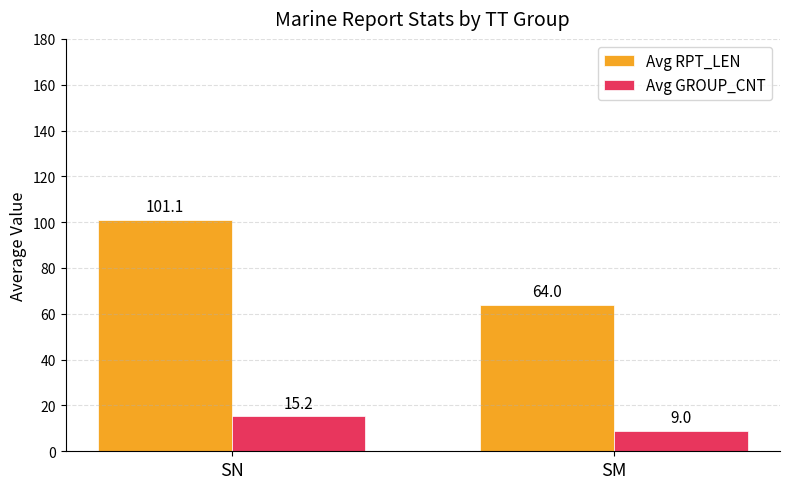

Reading left to right, transcribe all the data shown in this chart.

Avg RPT_LEN: SN=101.1	SM=64.0
Avg GROUP_CNT: SN=15.2	SM=9.0